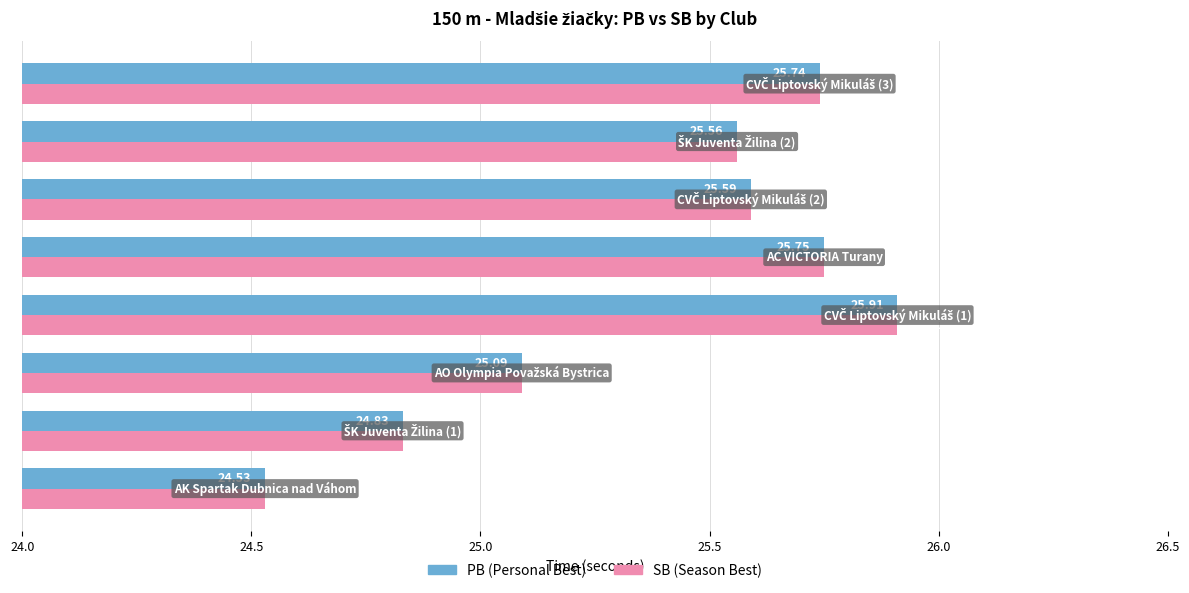

Count the number of categories in the chart.

8